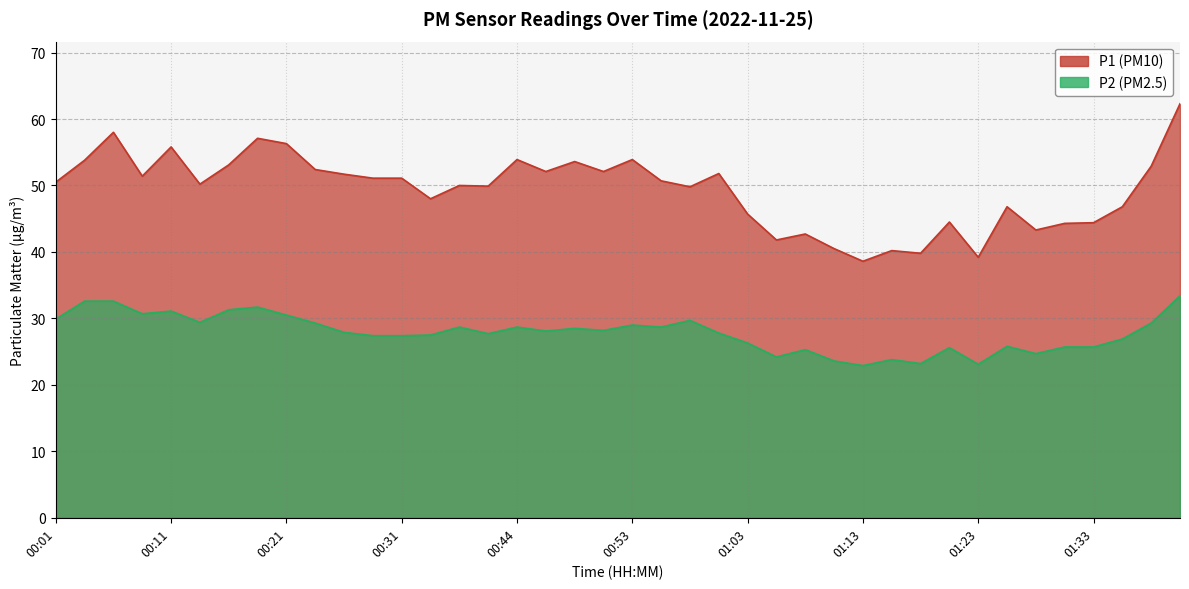

At which category is the sum across all series the highest?

01:43